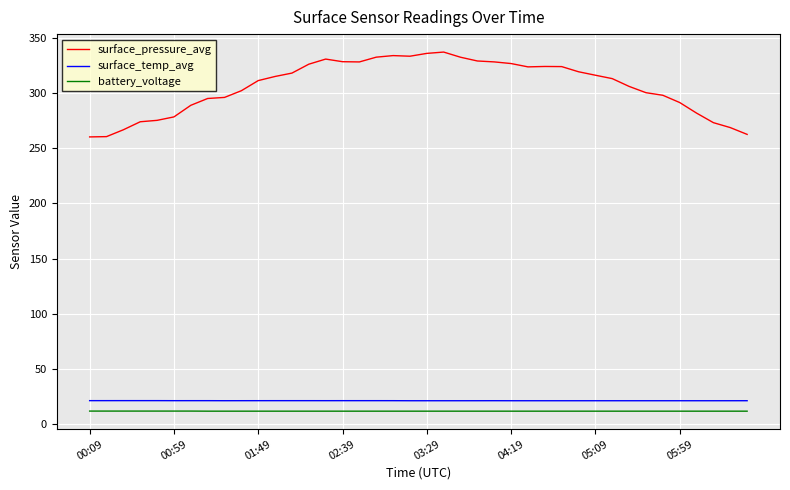

True or false: battery_voltage and surface_pressure_avg intersect in this chart.

False